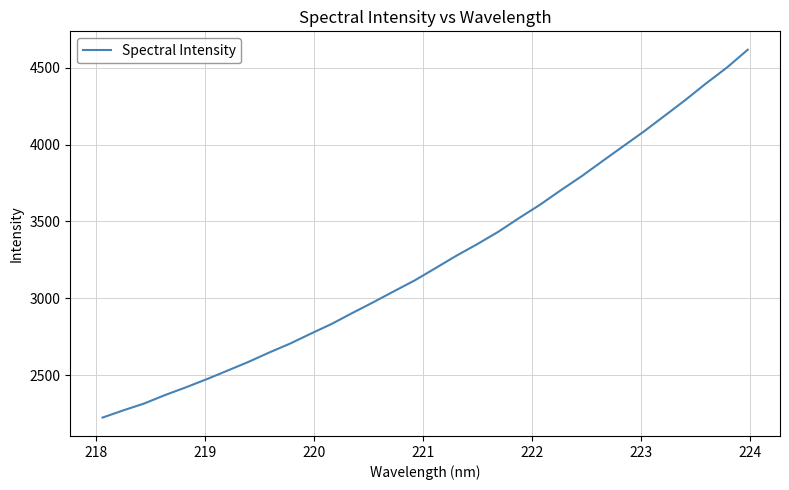

What is the difference between the maximum and second lowest values?

2345.9